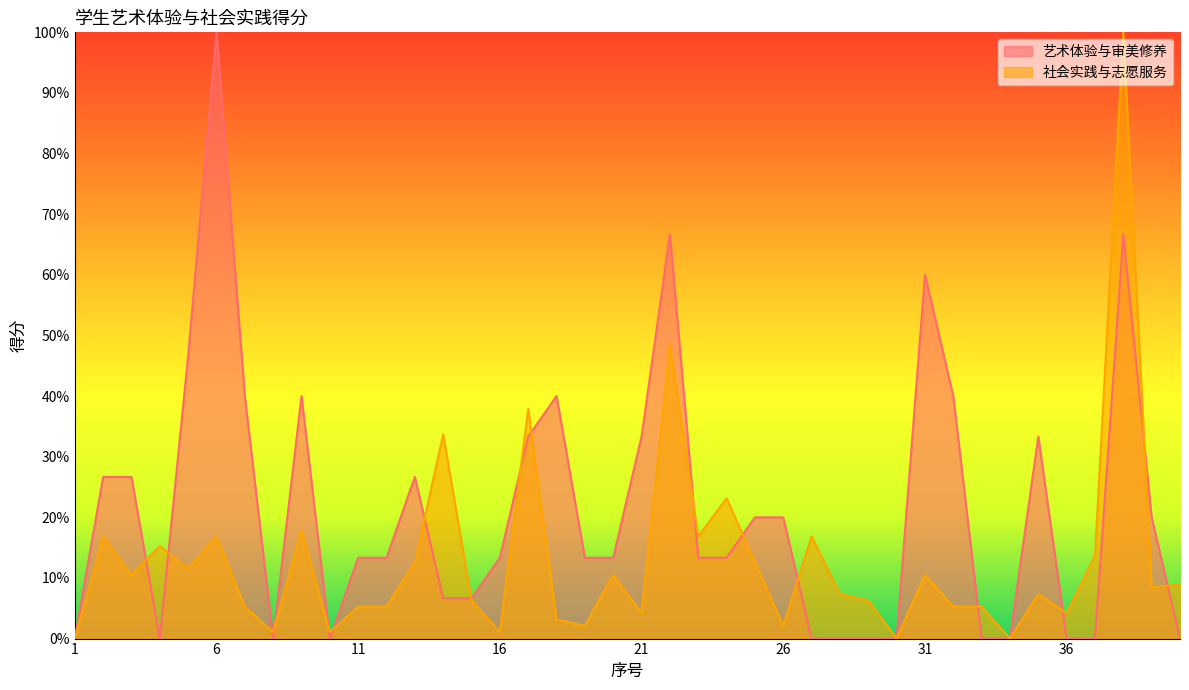

Does the chart display data point markers on the line(s)?

No